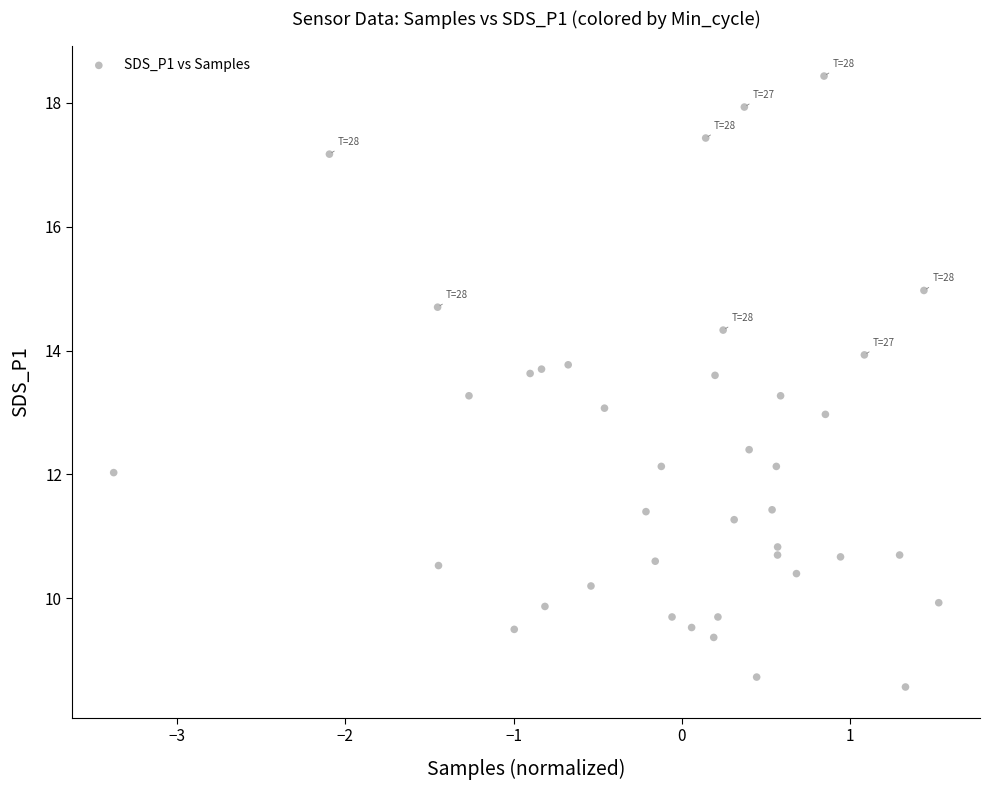

What is the range of X values (max minus min)?

4.9